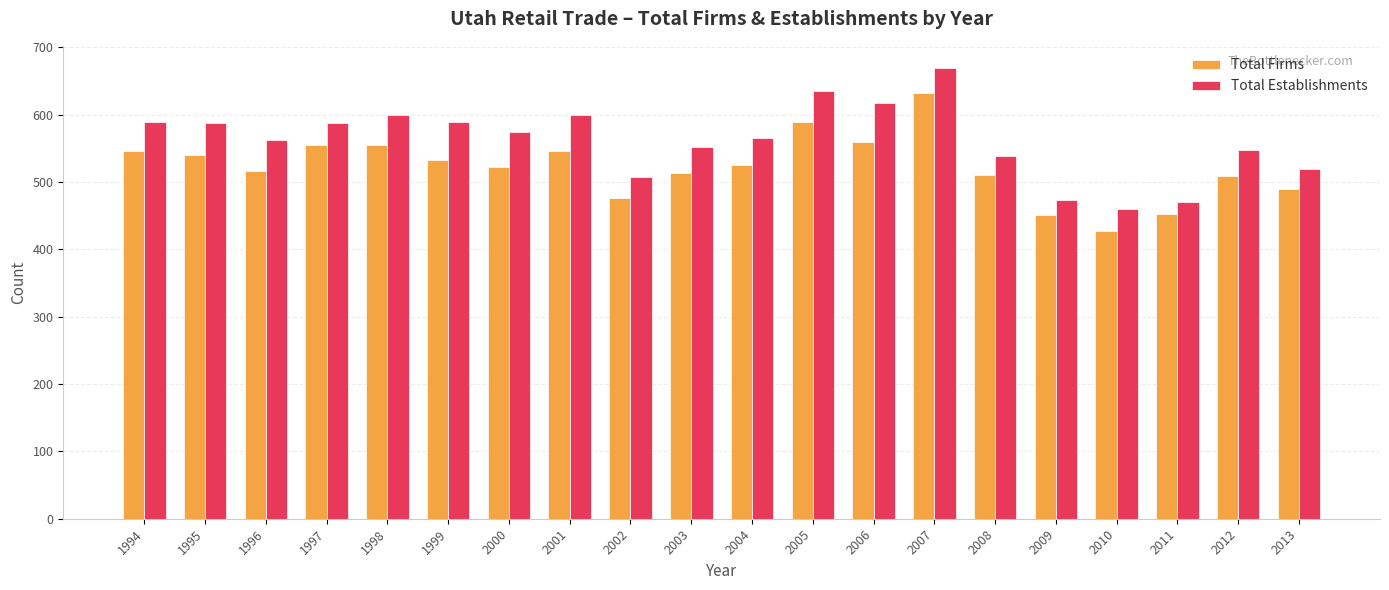

How many bars are there in each group?

2